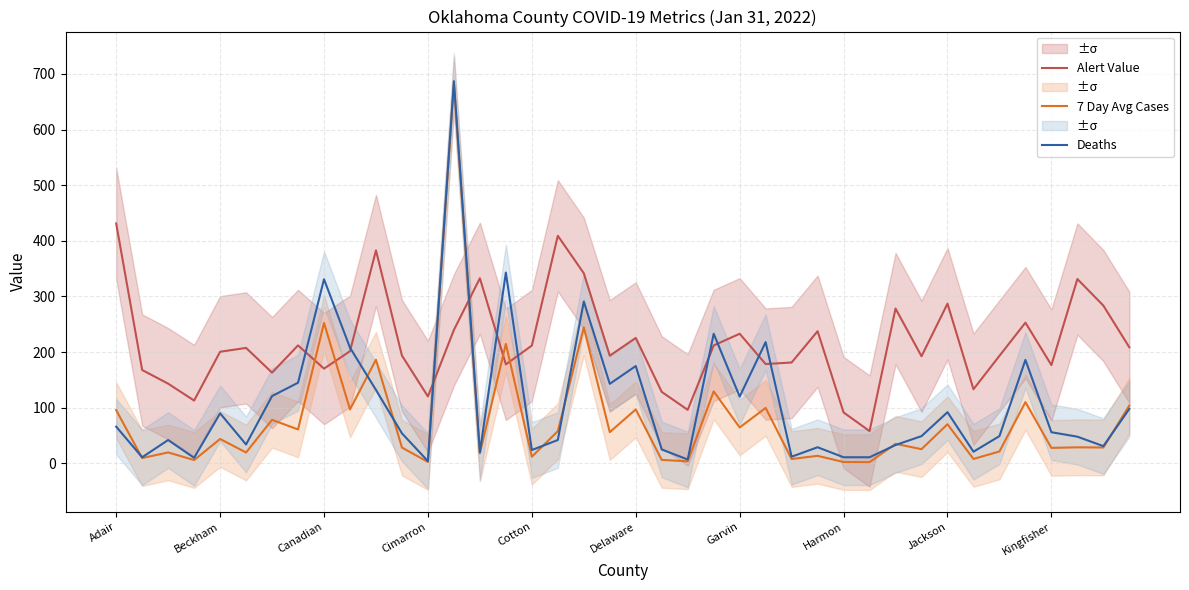

At which label is Deaths closest to 345?

15